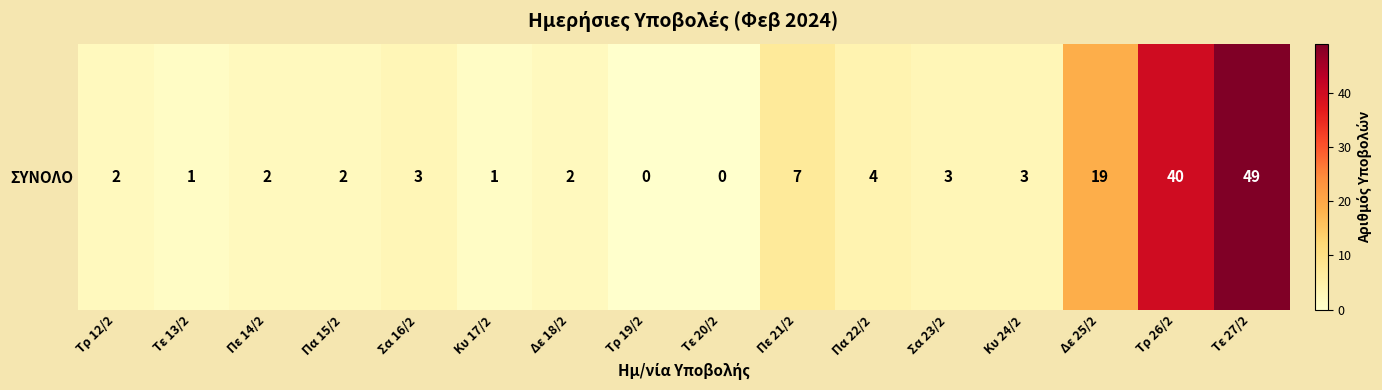

Rank the categories by value from highest to lowest.

Τε 27/2, Τρ 26/2, Δε 25/2, Πε 21/2, Πα 22/2, Σα 16/2, Σα 23/2, Κυ 24/2, Τρ 12/2, Πε 14/2, Πα 15/2, Δε 18/2, Τε 13/2, Κυ 17/2, Τρ 19/2, Τε 20/2